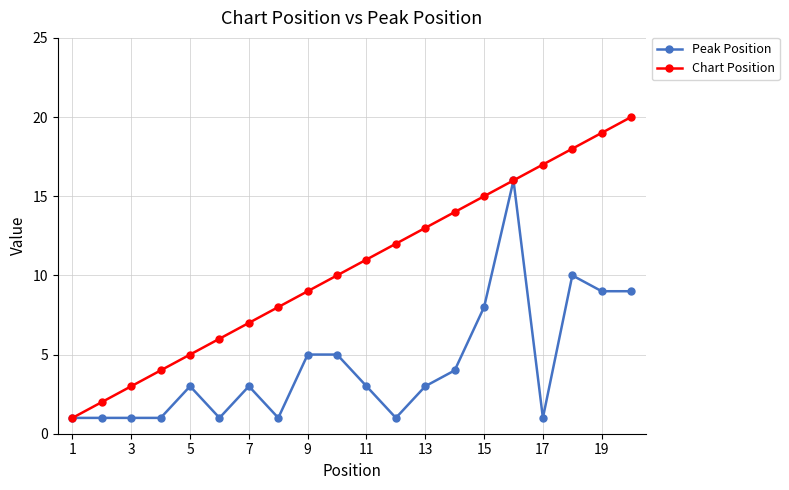

Which series has the largest range (max minus min)?

Chart Position